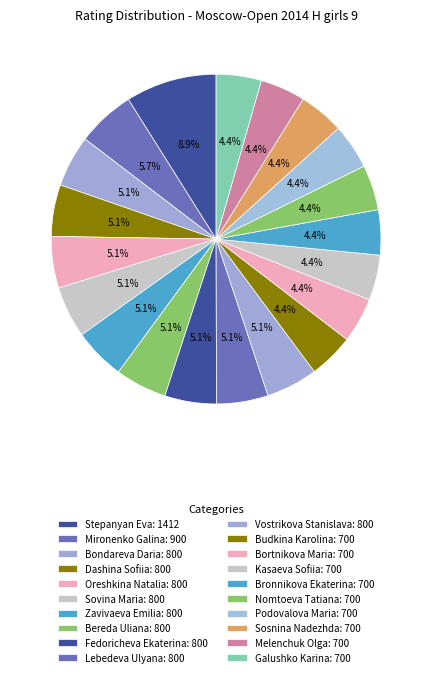

How many segments does this pie chart have?

20